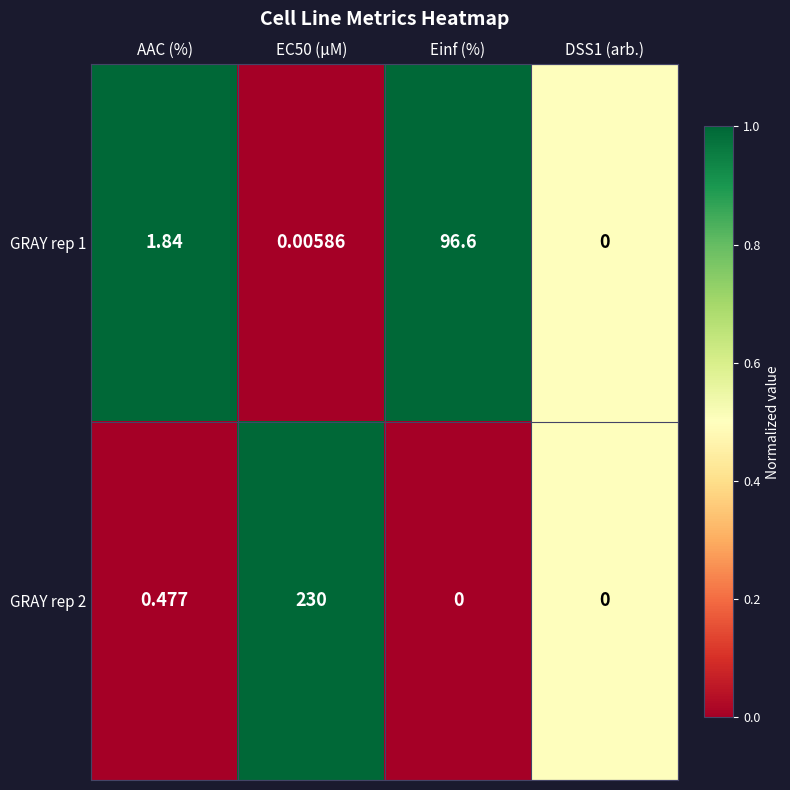

Count the number of categories in the chart.

4